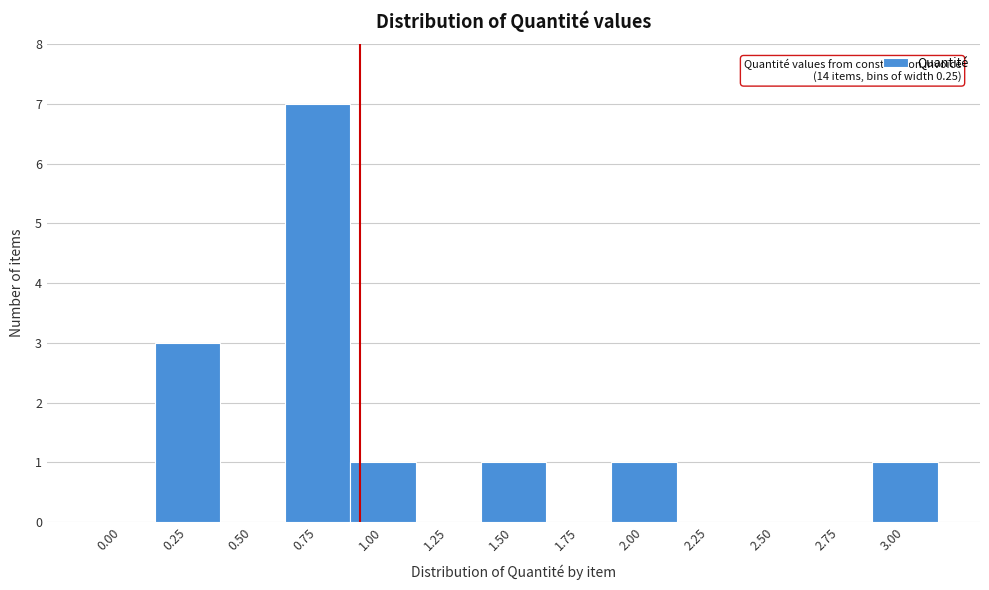

Reading right to left, extract all data points from this chart.

3.00=1	2.75=0	2.50=0	2.25=0	2.00=1	1.75=0	1.50=1	1.25=0	1.00=1	0.75=7	0.50=0	0.25=3	0.00=0